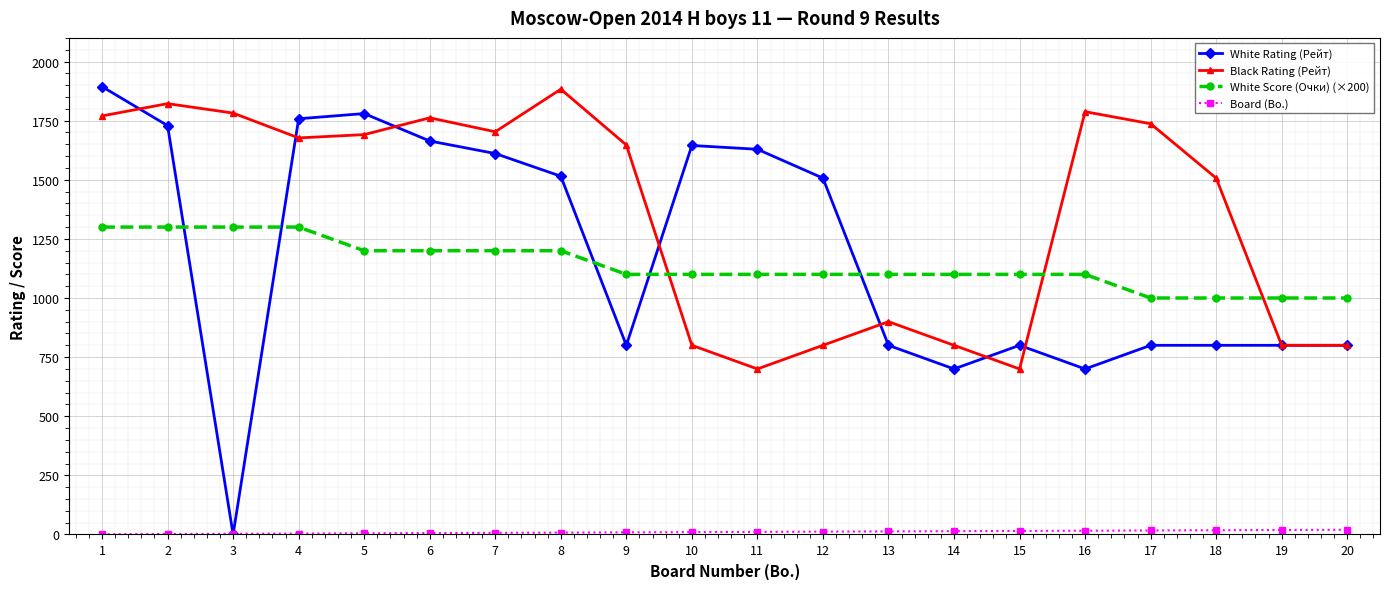

How many lines are shown in the chart?

4